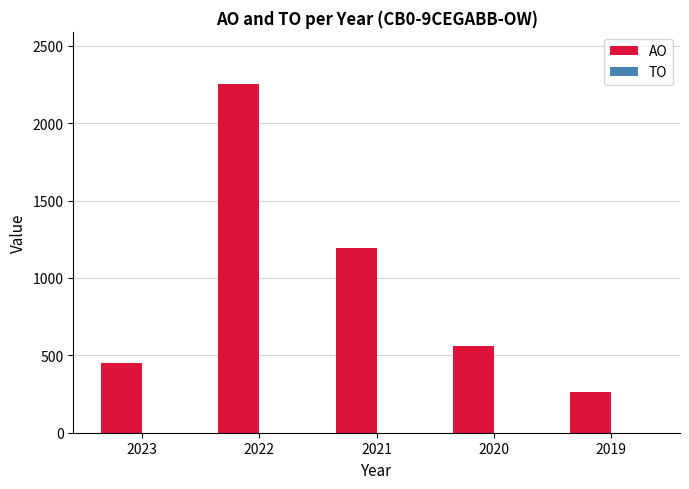

What is the value of the 5th bar from the left?

264